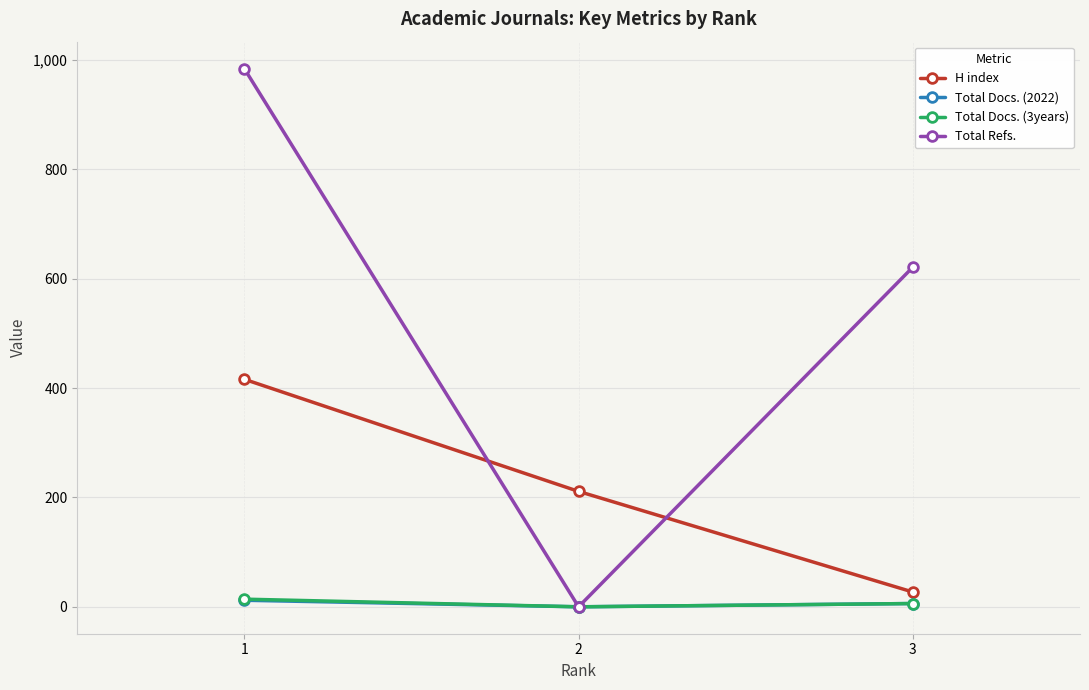

What is the difference between the Total Refs. values at 2 and 3?

621